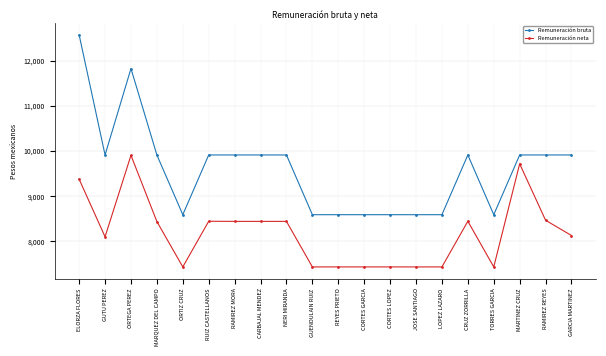

What is the approximate value of Remuneración neta at CORTES LOPEZ?

7435